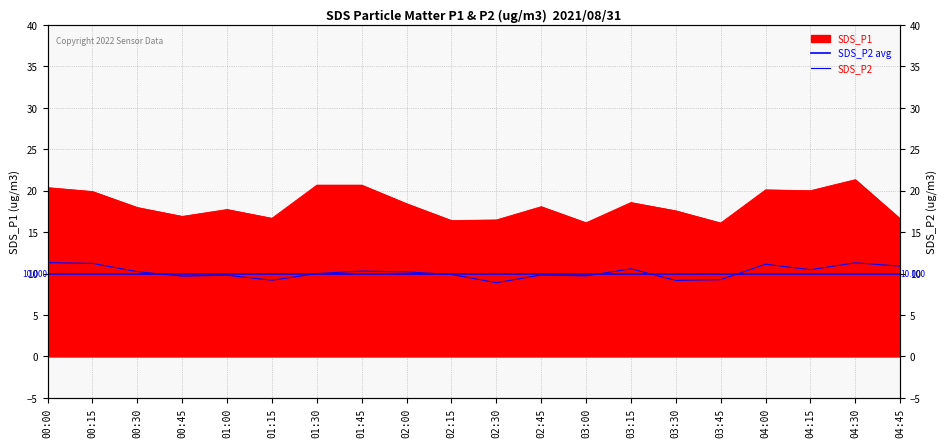

In SDS_P2, how many points are higher than both neighbors (excluding endpoints)?

6